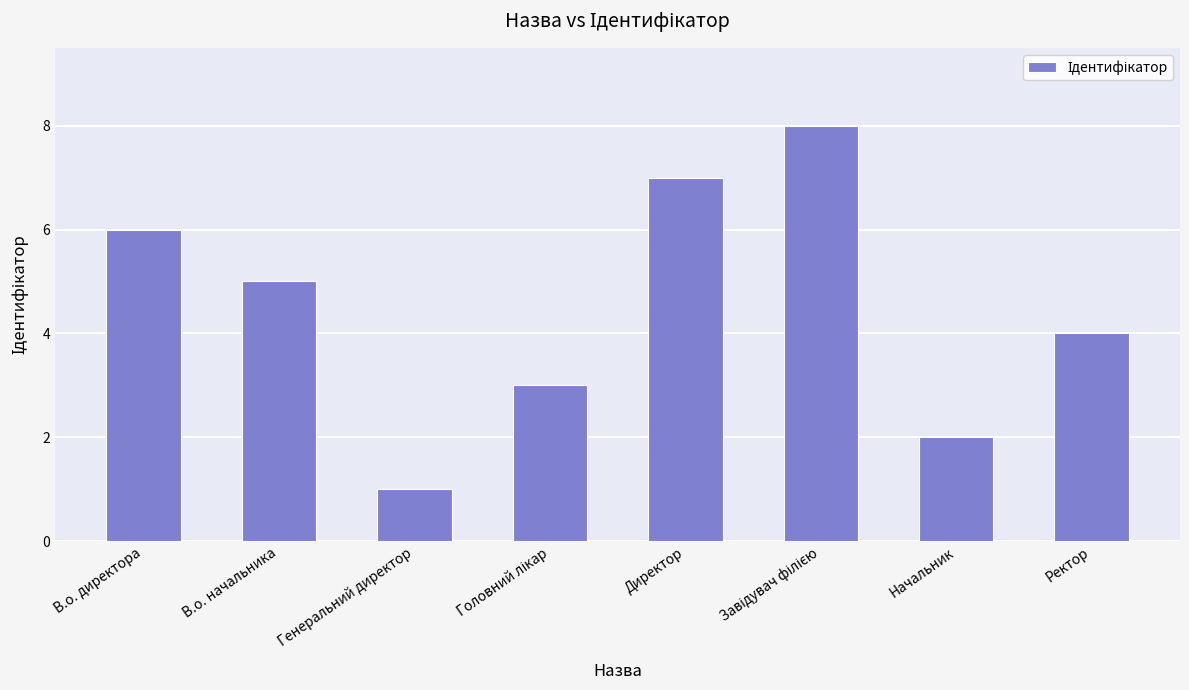

The chart shows a value of 6 at В.о. директора. True or false?

True